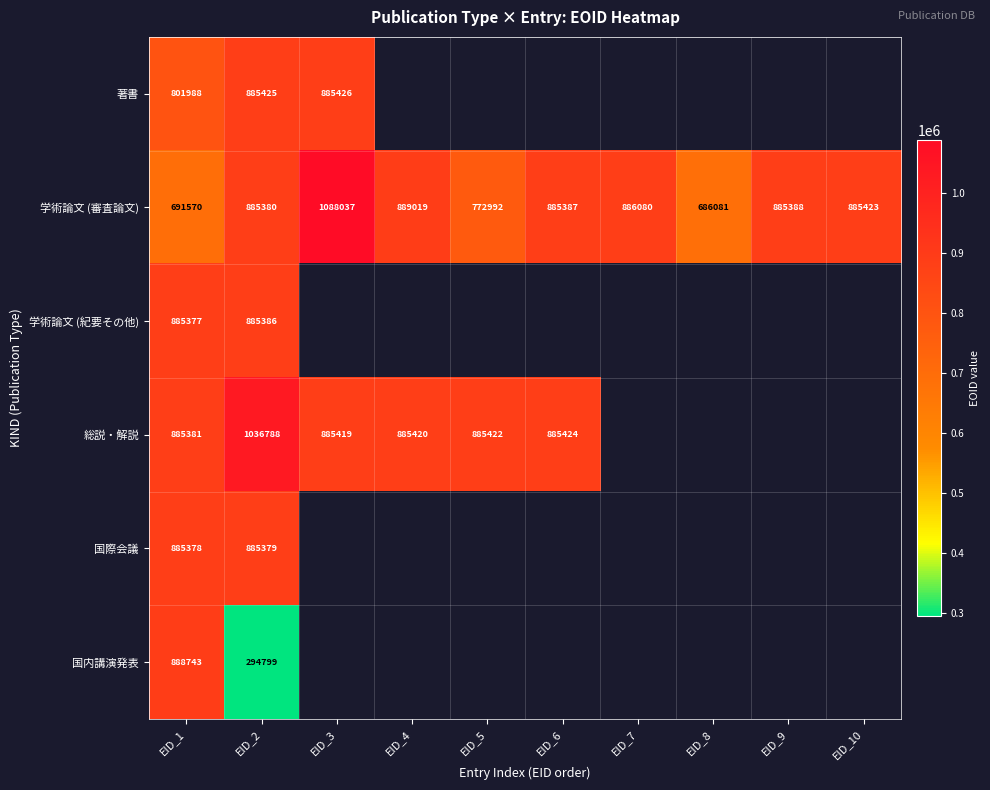

What is the sum of the 学術論文 (審査論文) values at EID_5 and EID_9?

1658380